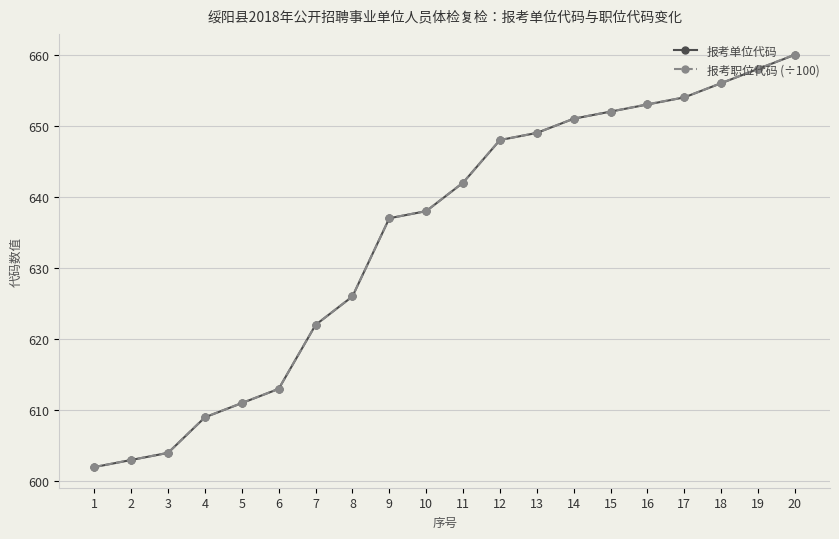

How many series are shown in this chart?

2